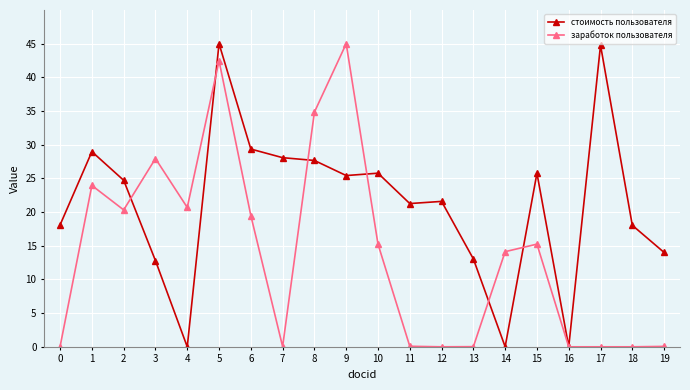

What is the difference between the second highest and minimum values in the стоимость пользователя series?

44.8